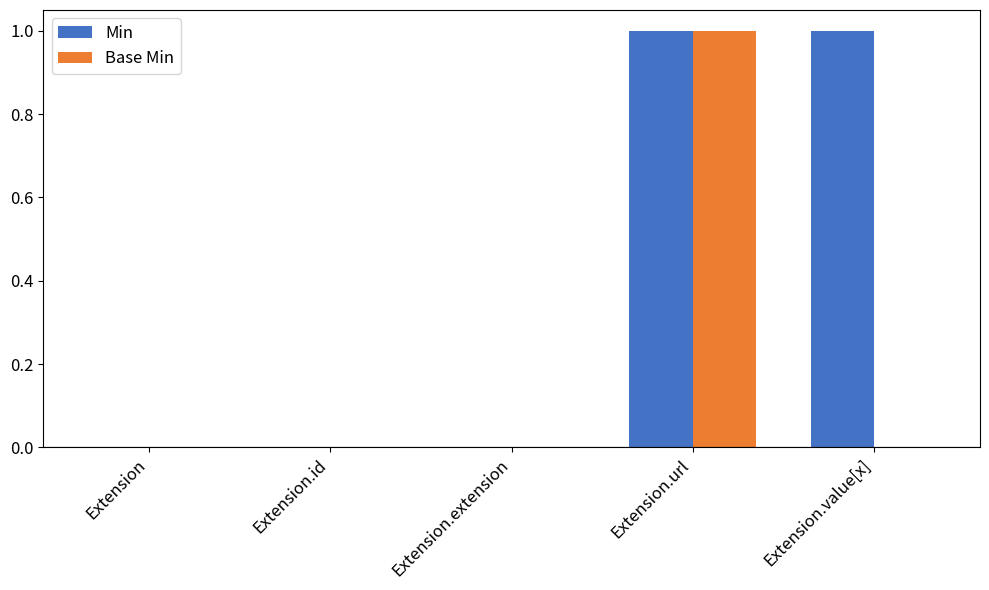

Between Extension.extension and Extension.value[x], which series saw the biggest shift?

Min